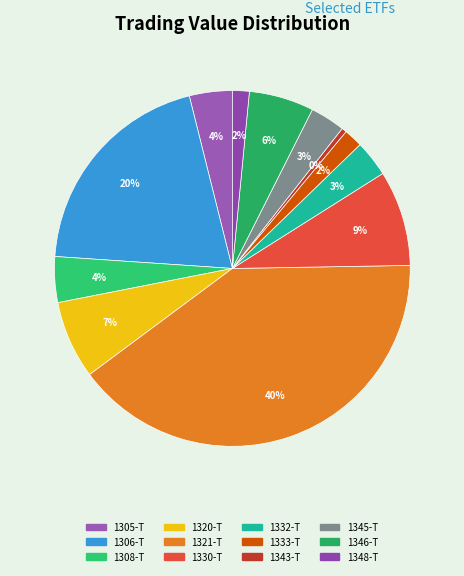

Do 1306-T and 1305-T together represent more than half of the pie?

No